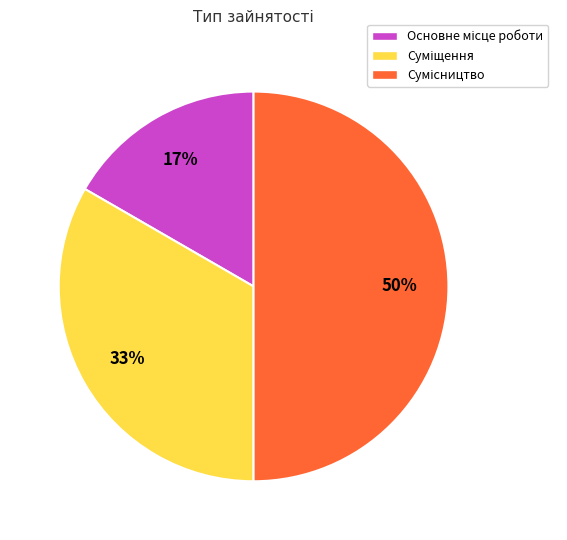

Count the number of slices in the pie.

3